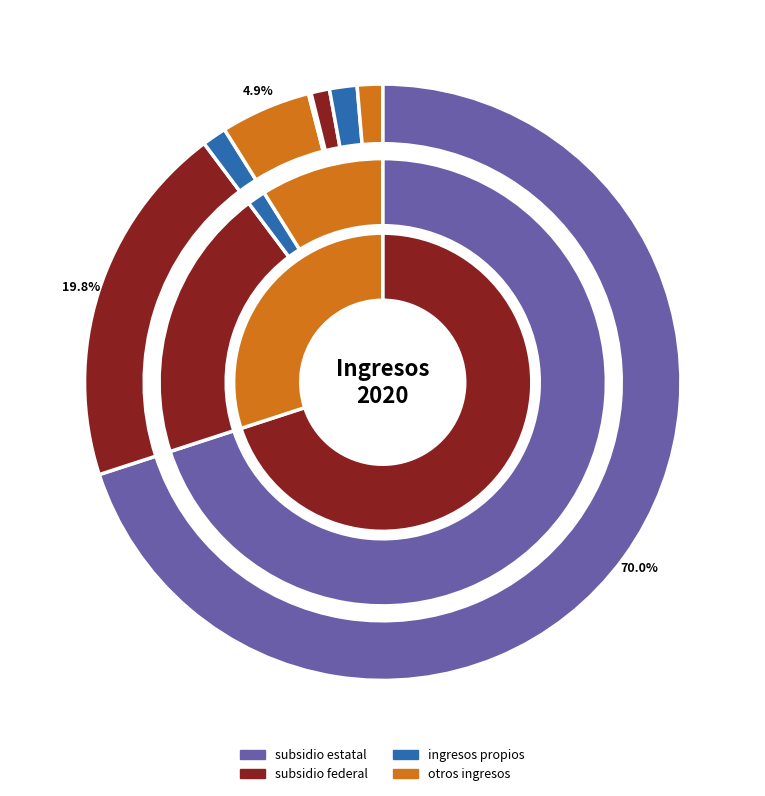

Count the number of slices in the pie.

8